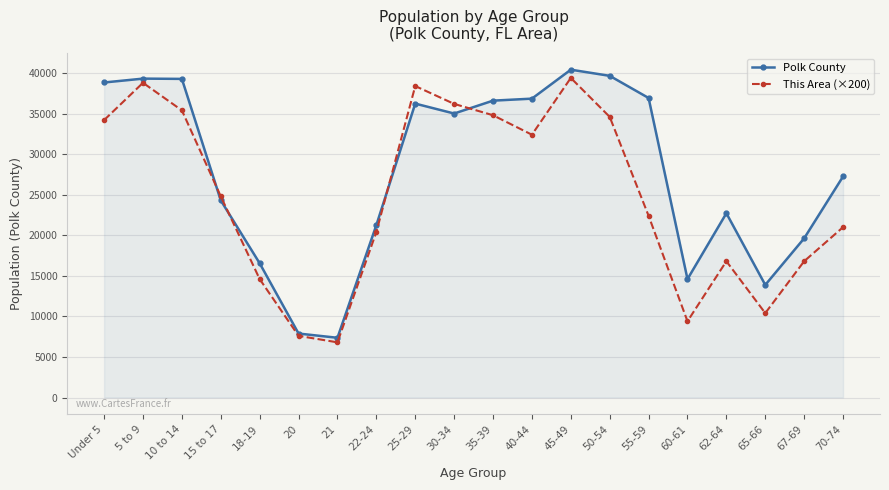

Where does the Polk County series first go above 35013?

Under 5